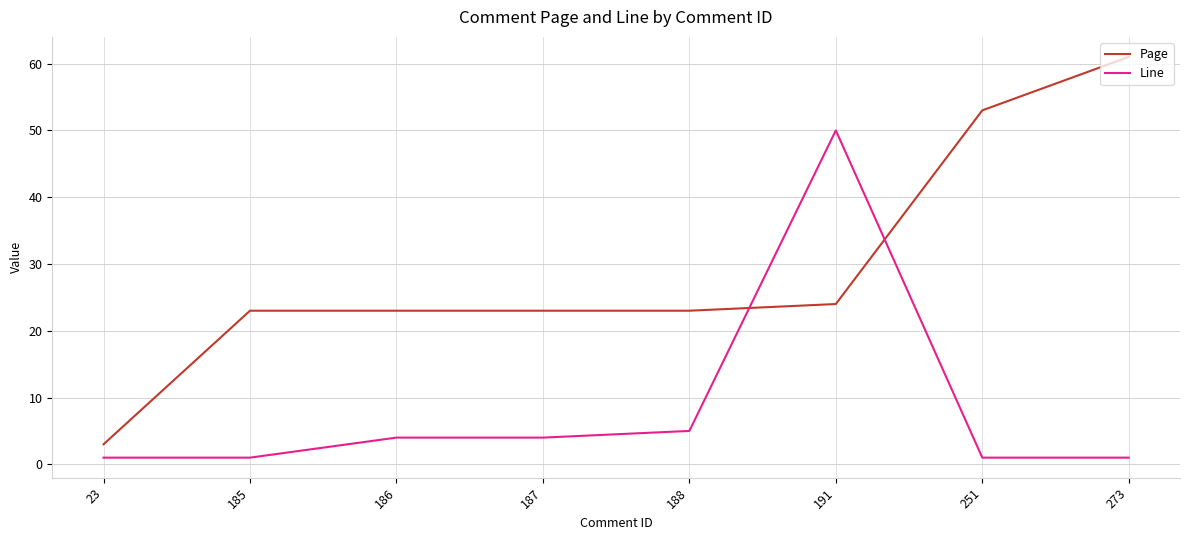

What is the smallest value displayed?

1